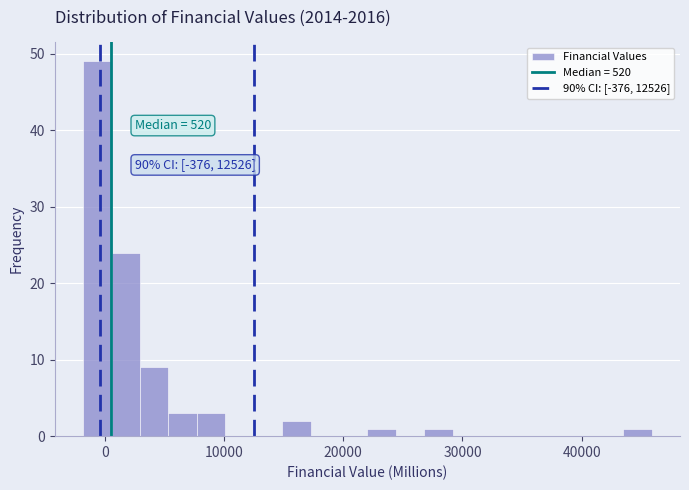

Around what value on the x-axis is the tallest bar? Give the approximate position of its centre, as read against the axis.

-1000